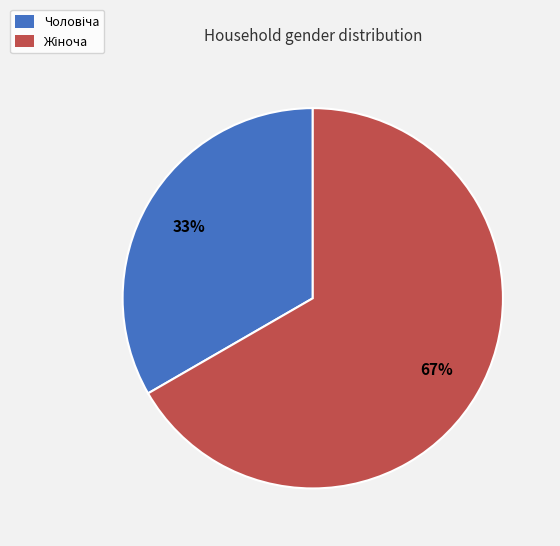

Is there a majority slice in this chart?

Yes